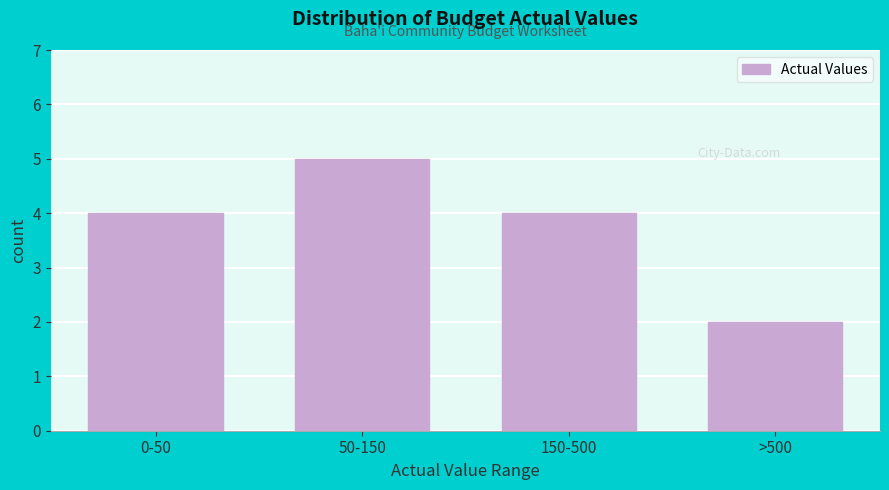

Reading right to left, list all the values displayed in this chart.

>500=2	150-500=4	50-150=5	0-50=4